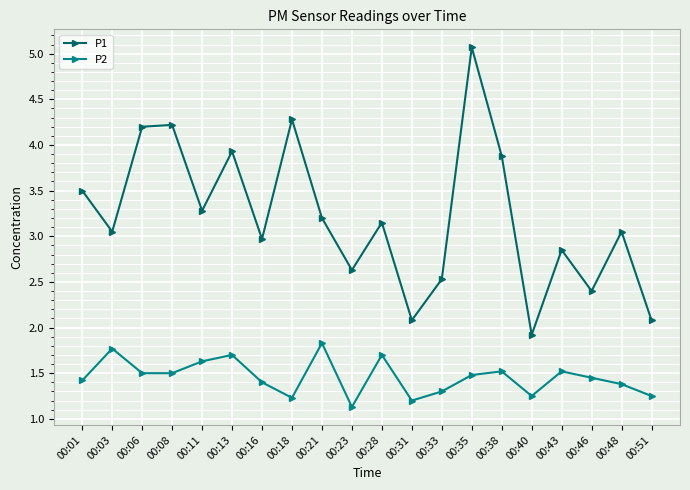

Is the value of P2 at 00:31 greater than the value of P1 at 00:35?

No